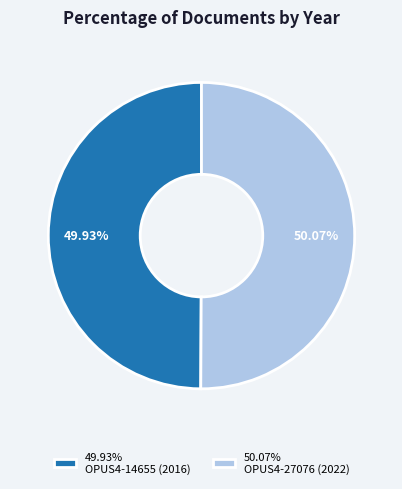

Combined, do 50.07% OPUS4-27076 (2022) and 49.93% OPUS4-14655 (2016) account for over 50%?

Yes